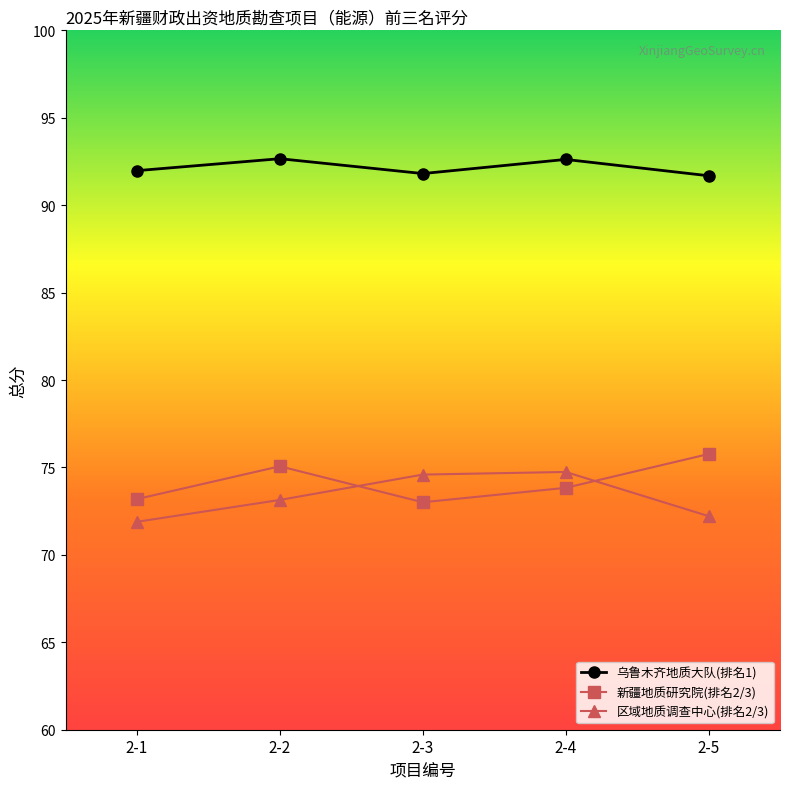

True or false: 新疆地质研究院(排名2/3) and 乌鲁木齐地质大队(排名1) intersect in this chart.

False